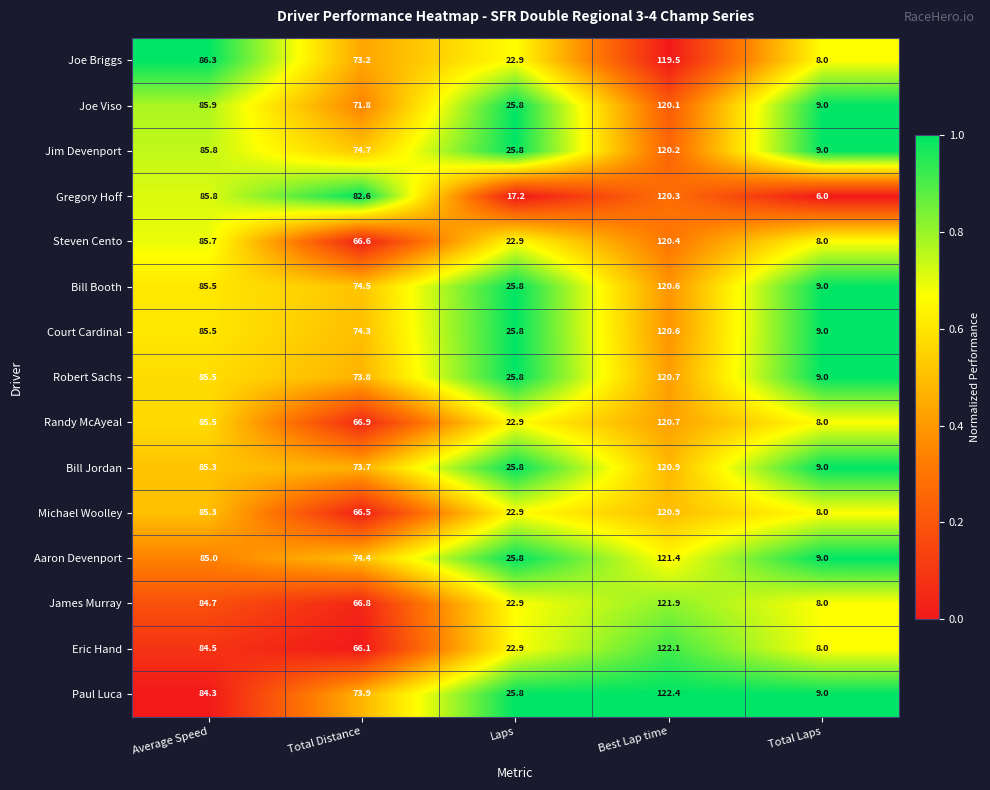

At how many categories does at least one series exceed 49?

3